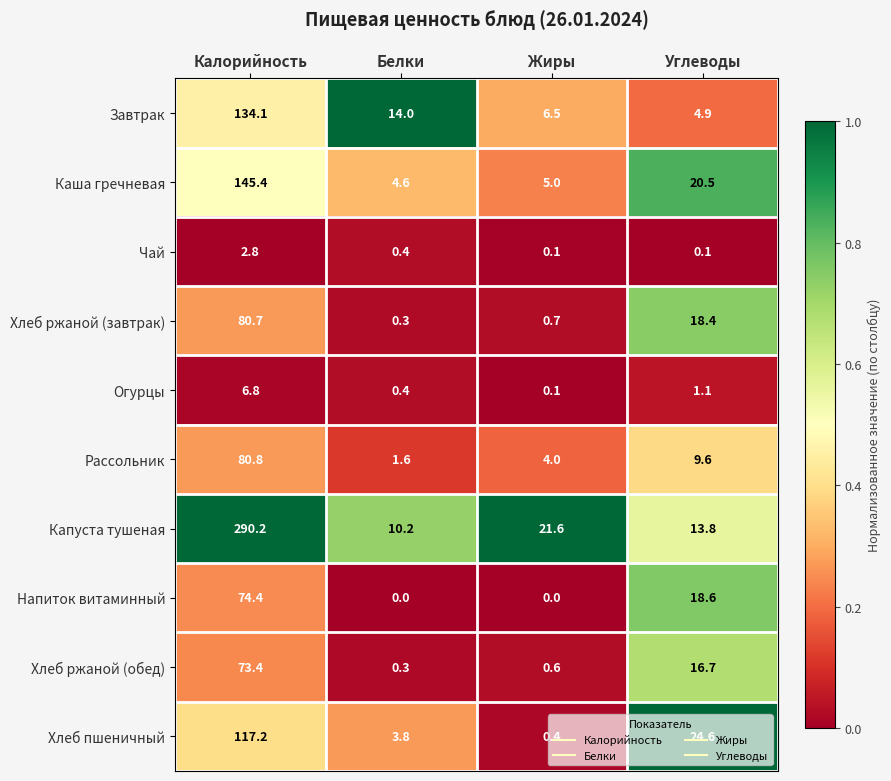

Between Жиры and Углеводы, which series saw the biggest shift?

Хлеб пшеничный